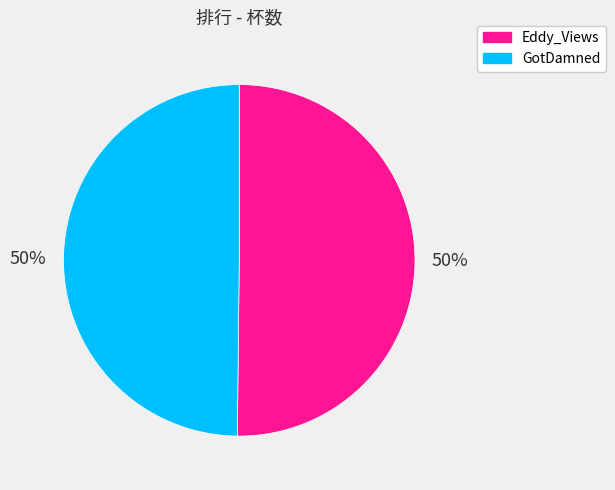

To the nearest percent, what is the average slice percentage?

50%